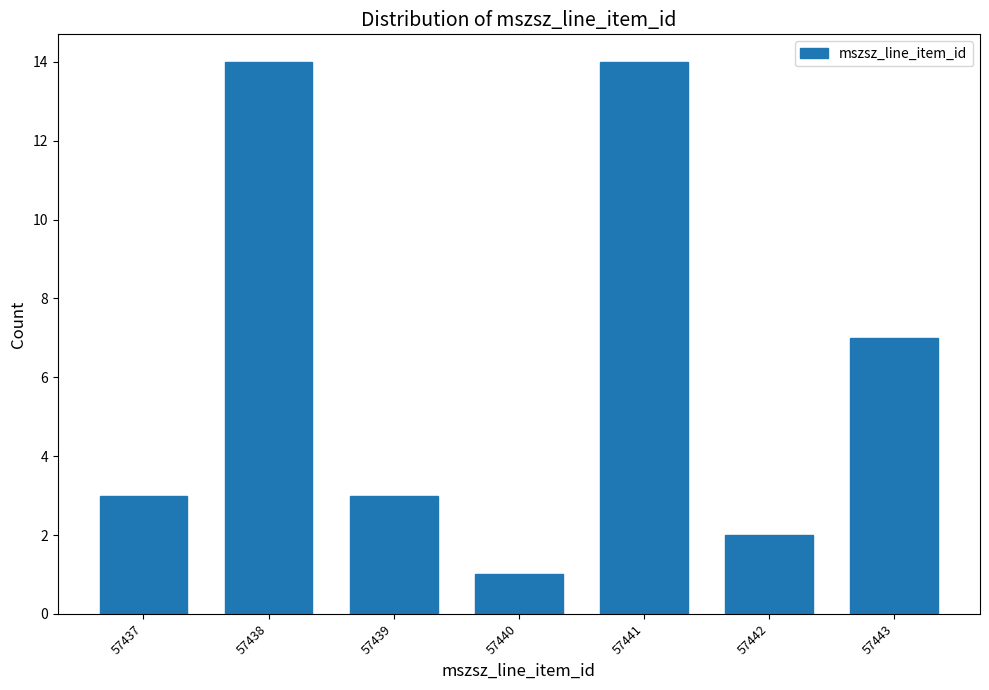

What is the height of the bar covering 57441.5 to 57442.5 on the x-axis? The values are not printed on the chart, so give them approximately, as read against the axis.

2